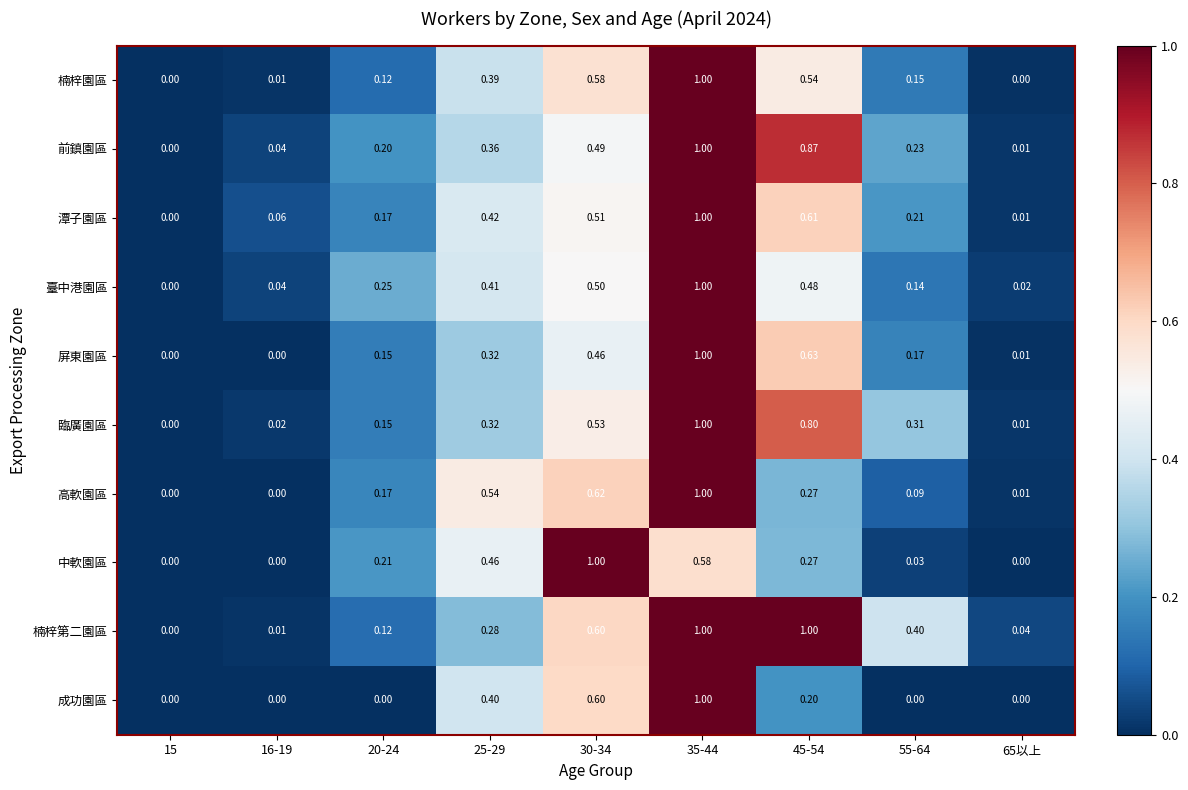

Between 15 and 65以上, which series saw the biggest shift?

楠梓第二園區